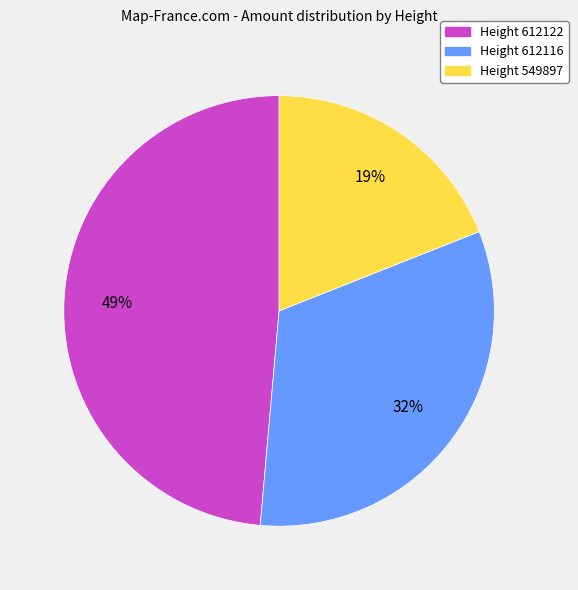

To the nearest percent, what is the difference between the largest and smallest slice percentages?

30%